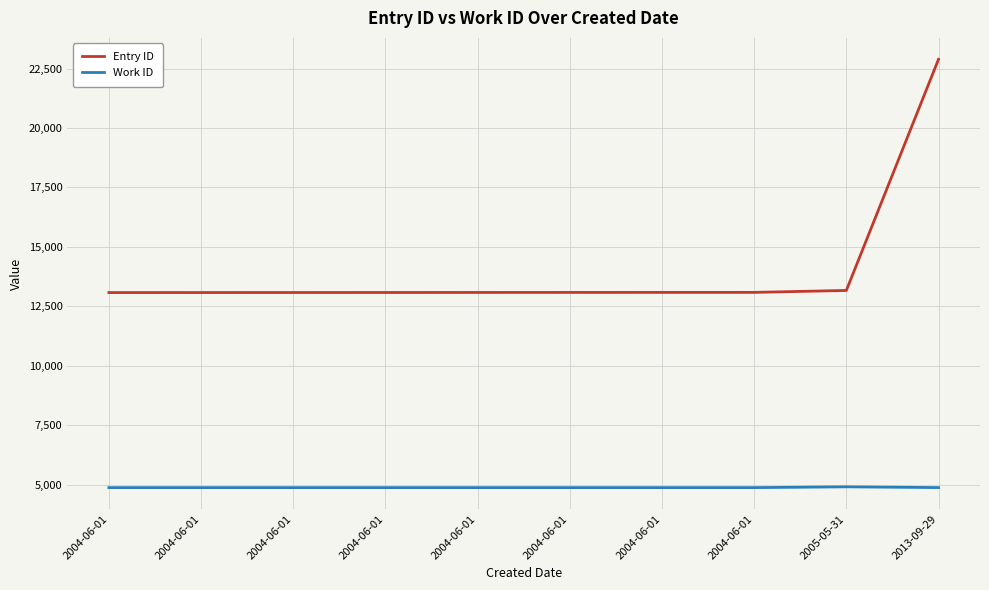

How many categories are shown in the chart?

10